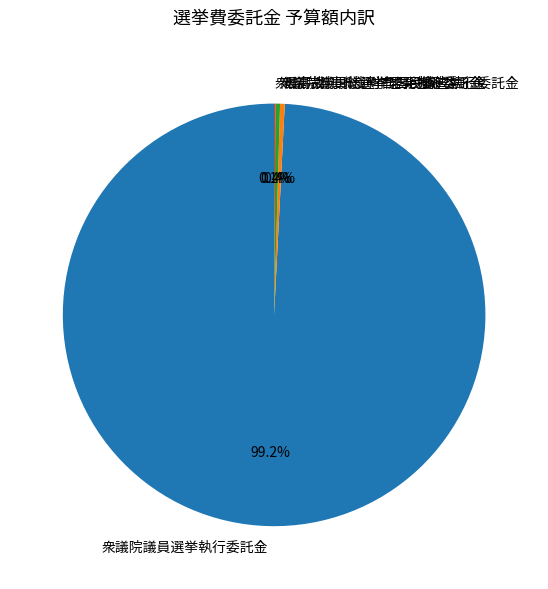

Which slice is the largest?

衆議院議員選挙執行委託金